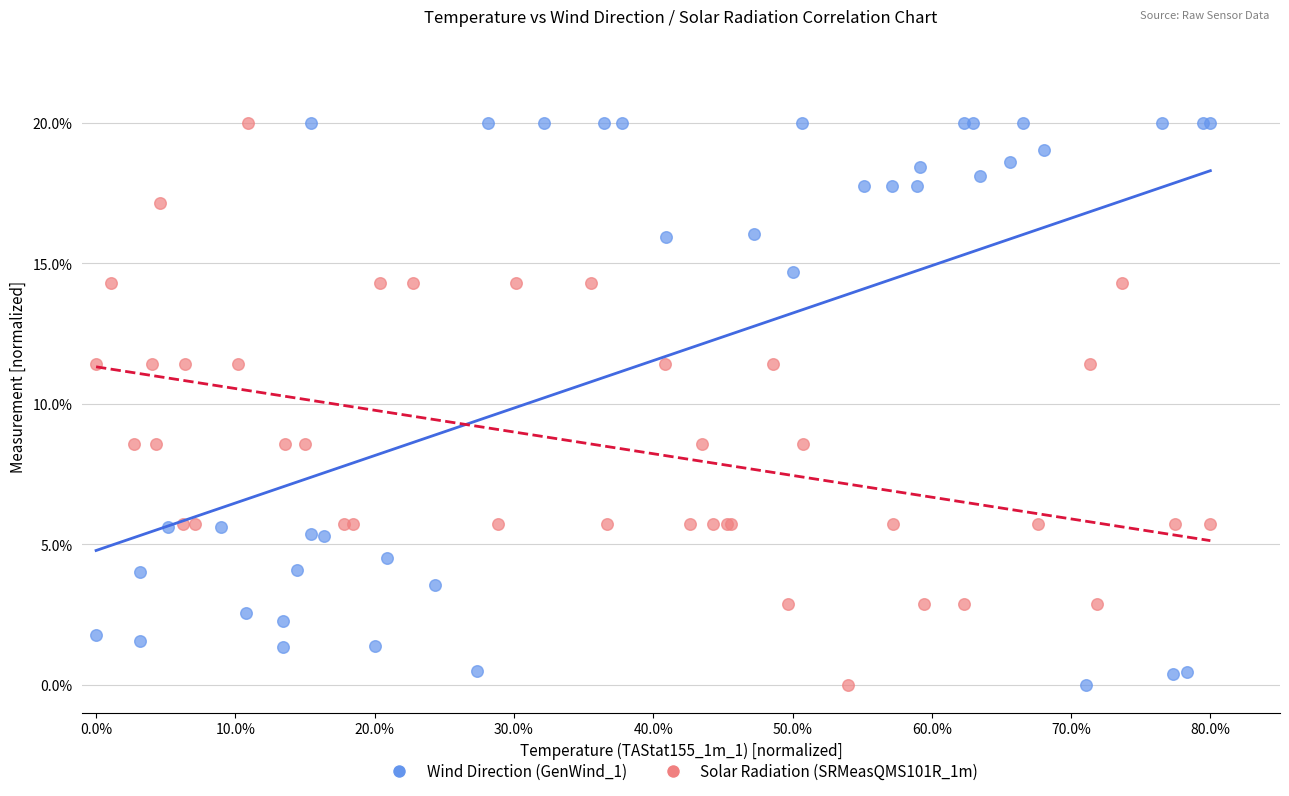

What are all the series names shown in the legend?

Wind Direction (GenWind_1), Solar Radiation (SRMeasQMS101R_1m)